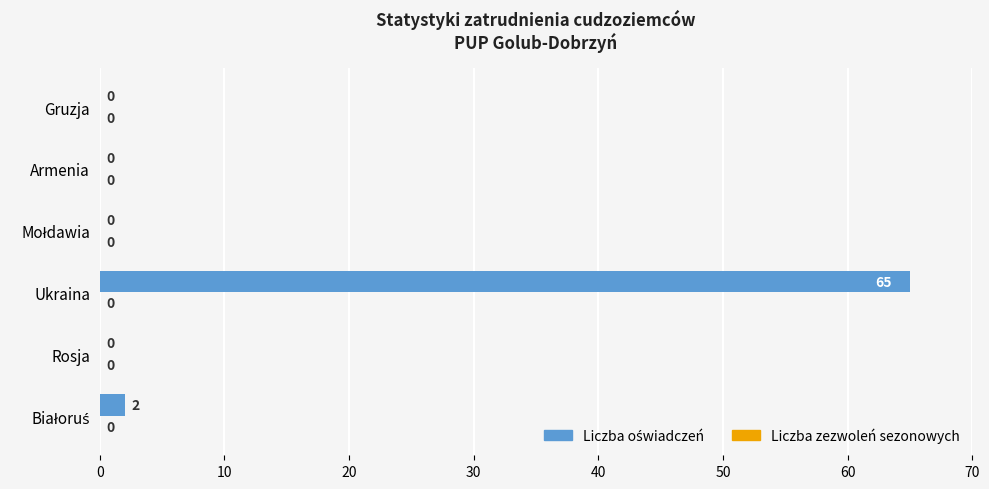

What is the sum of all values?

67